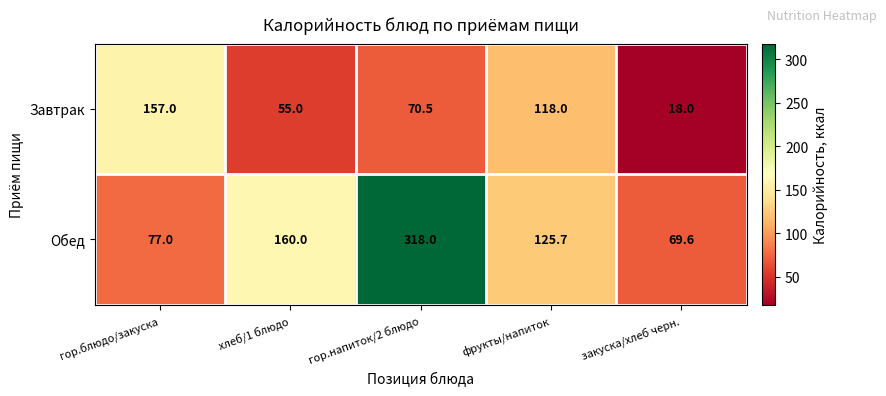

What is the difference between the maximum and minimum values in the Обед series?

248.4